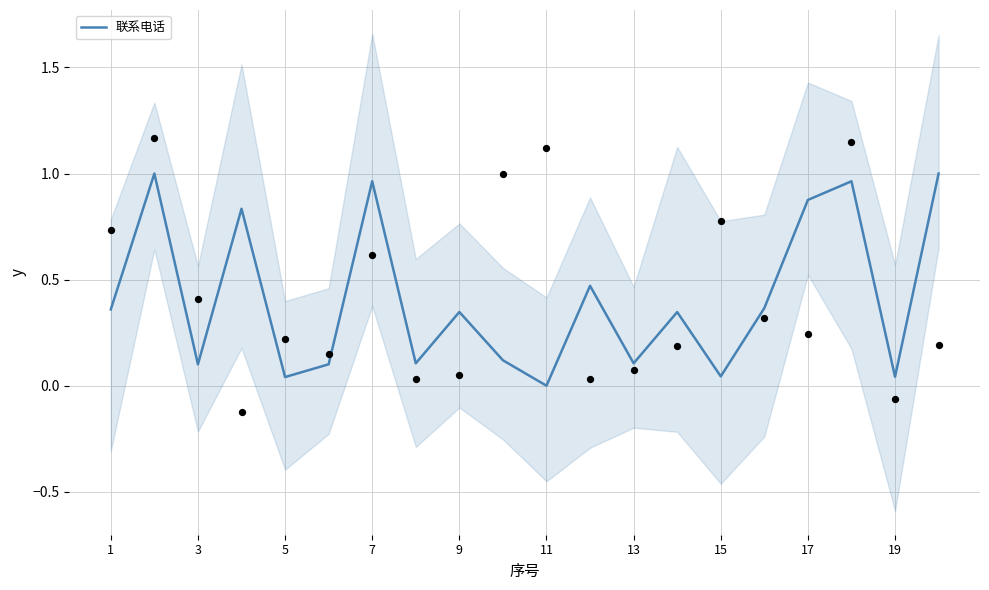

The 联系电话 series shows 0.1 at 13. True or false?

True